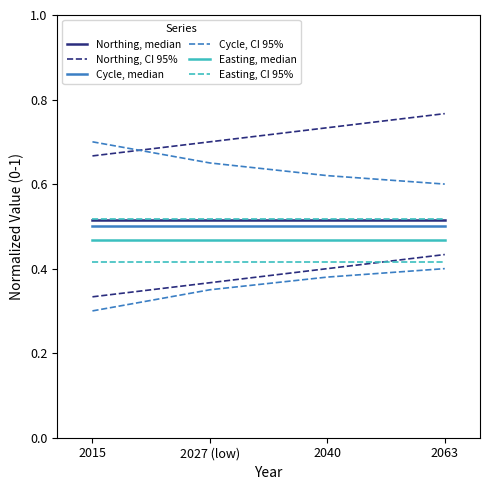

True or false: Cycle, CI 95% and Easting, median cross at least once.

False